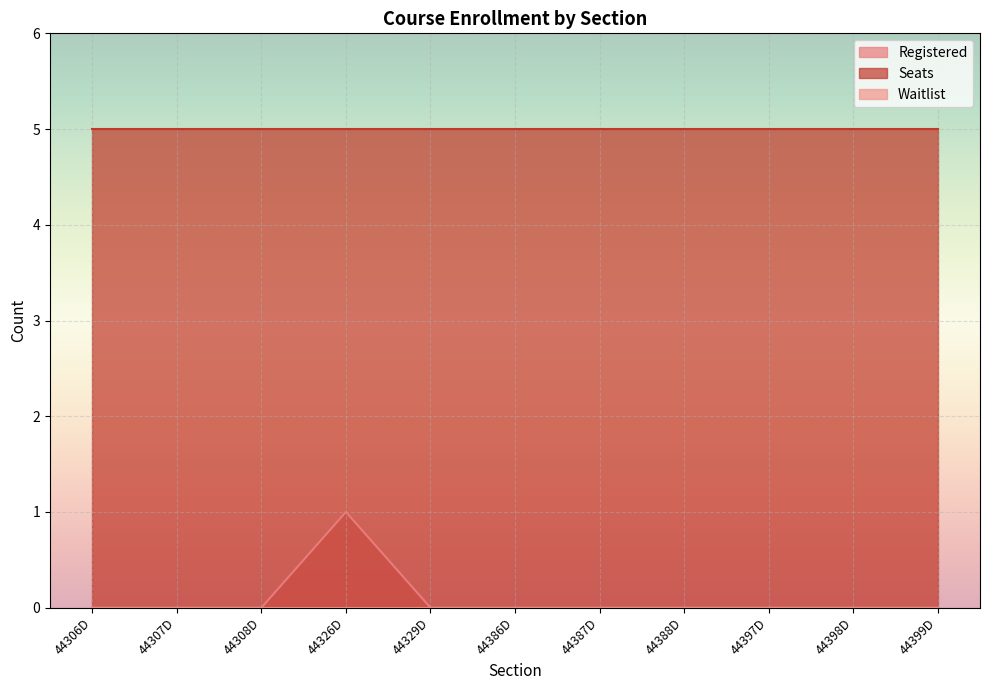

What are all the series names shown in the legend?

Registered, Seats, Waitlist